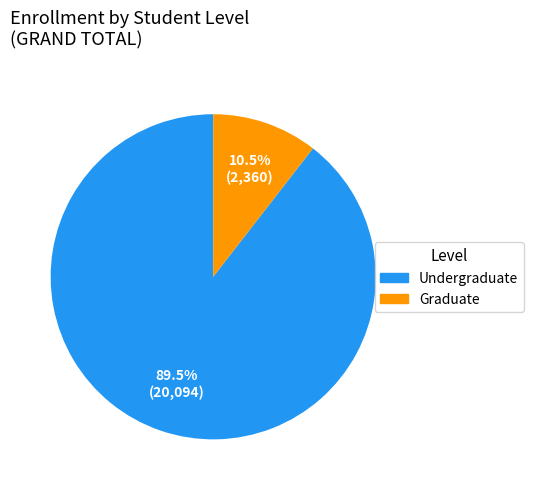

To the nearest percent, what is the difference between the largest and smallest slice percentages?

79%